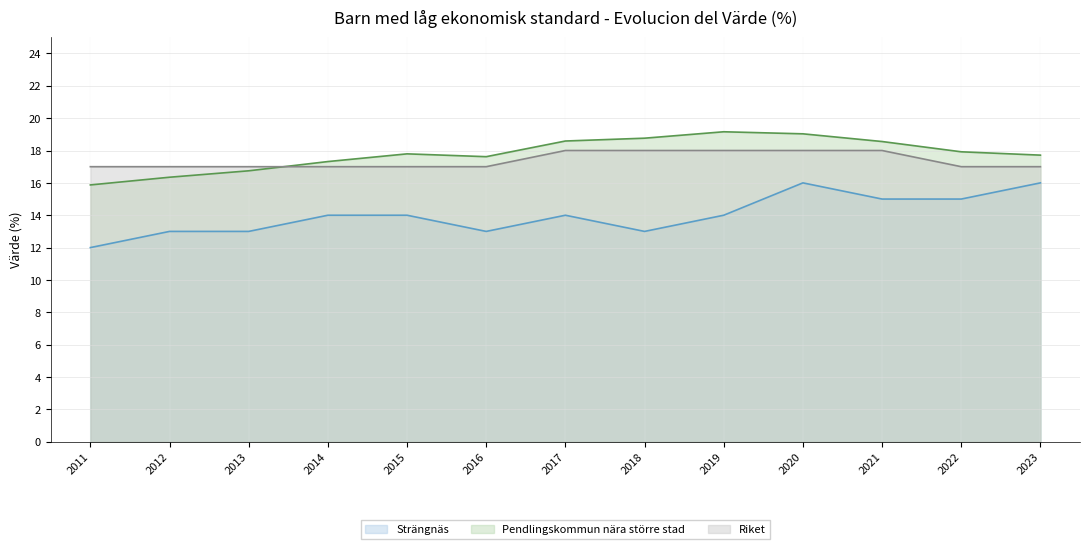

True or false: Riket has more than 0 points higher than both neighbors.

False